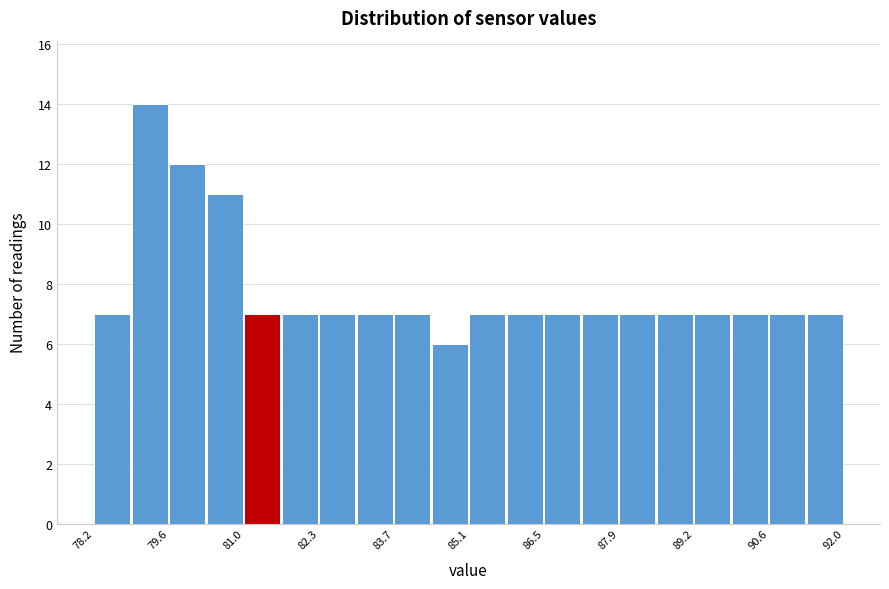

Around what value on the x-axis is the tallest bar? Give the approximate position of its centre, as read against the axis.

79.2